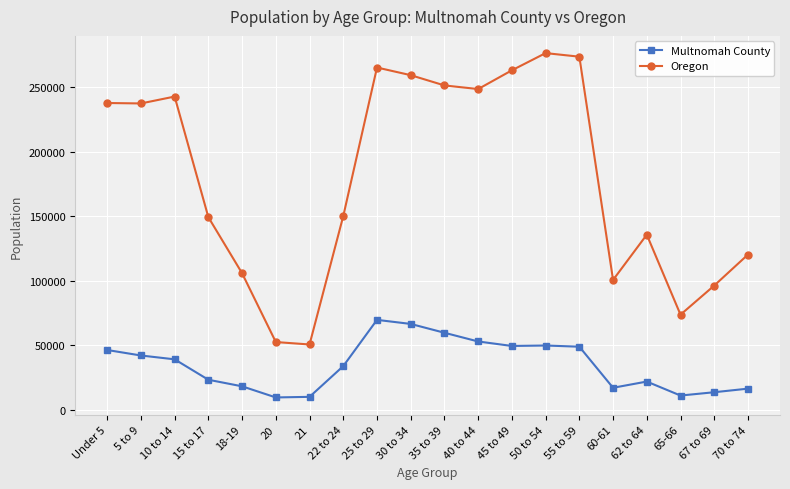

Rank the series by their average value, from highest to lowest.

Oregon, Multnomah County